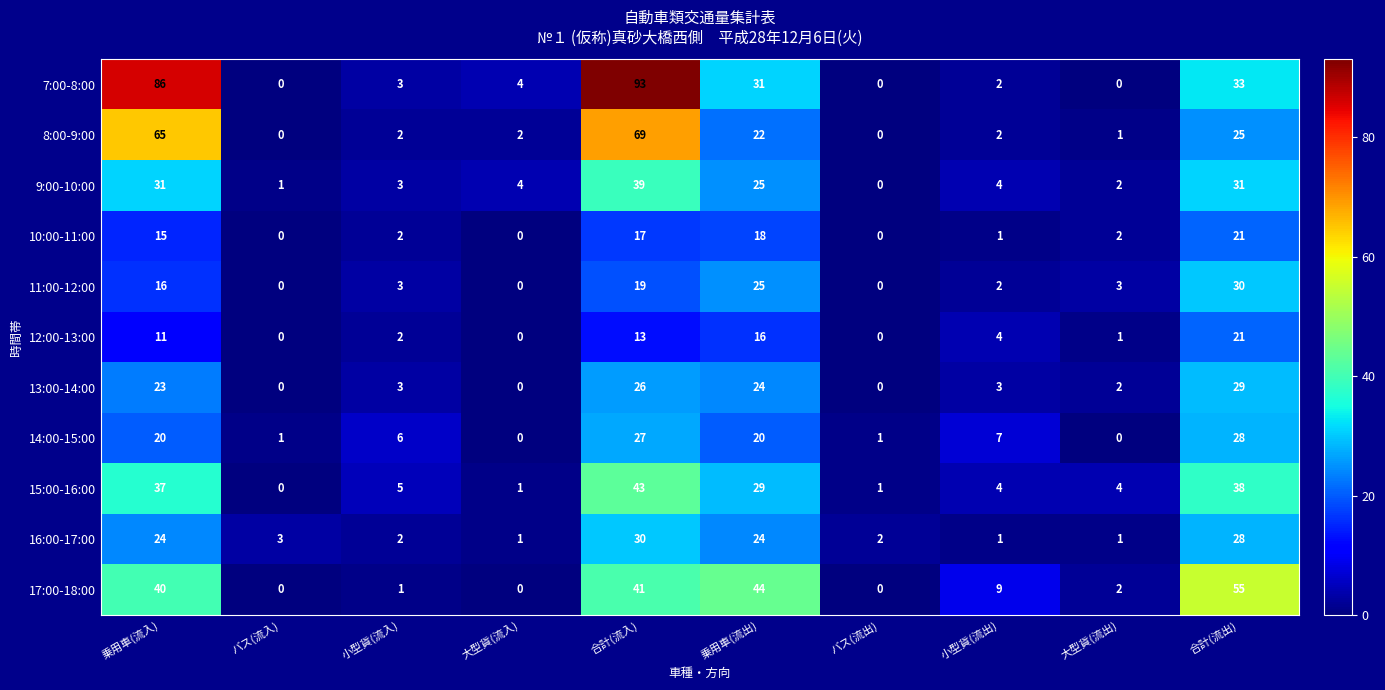

Where does the 11:00-12:00 series first go above 3?

乗用車(流入)